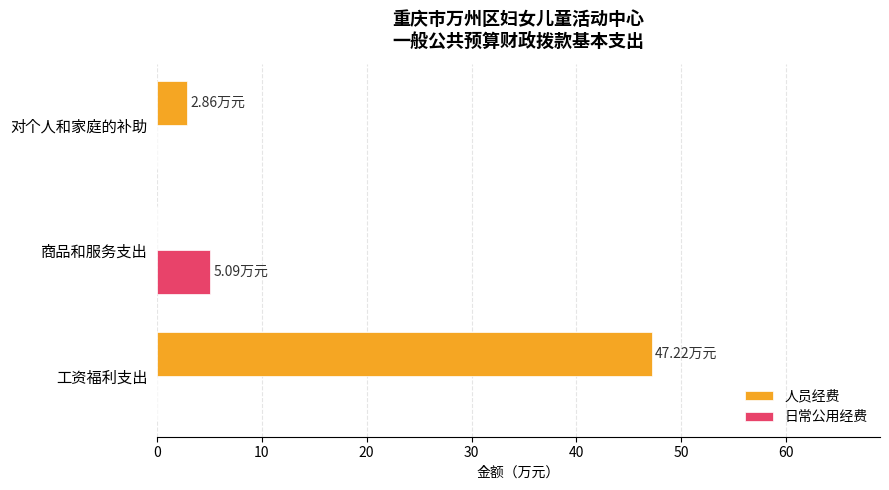

At which label does 人员经费 reach its peak?

工资福利支出